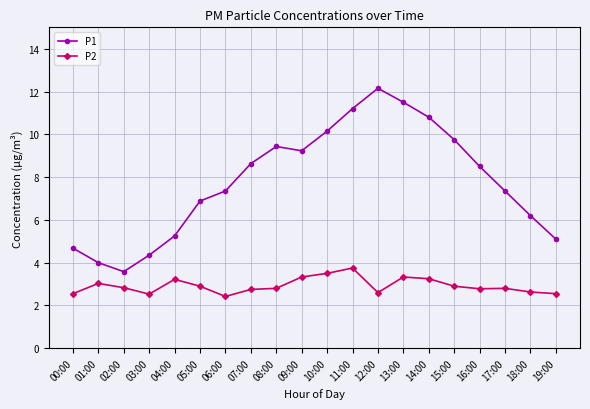

Which series changed the most between 01:00 and 16:00?

P1